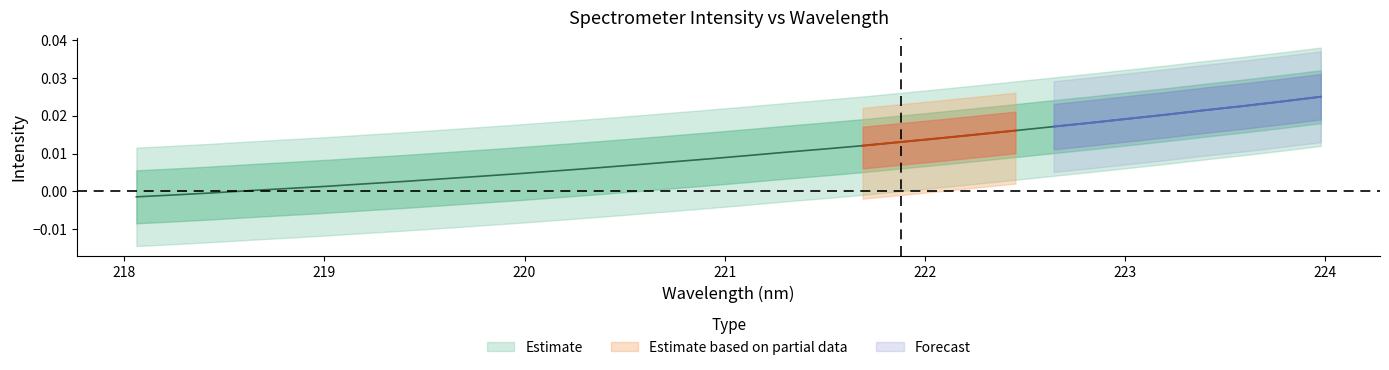

Rank the categories by value from lowest to highest.

218.0596, 218.2508, 218.442, 218.6332, 218.8244, 219.0156, 219.2067, 219.3979, 219.589, 219.7801, 219.9712, 220.1623, 220.3533, 220.5444, 220.7354, 220.9264, 221.1174, 221.3083, 221.4993, 221.6902, 221.8812, 222.0721, 222.263, 222.4538, 222.6447, 222.8355, 223.0264, 223.2172, 223.408, 223.5987, 223.7895, 223.9802